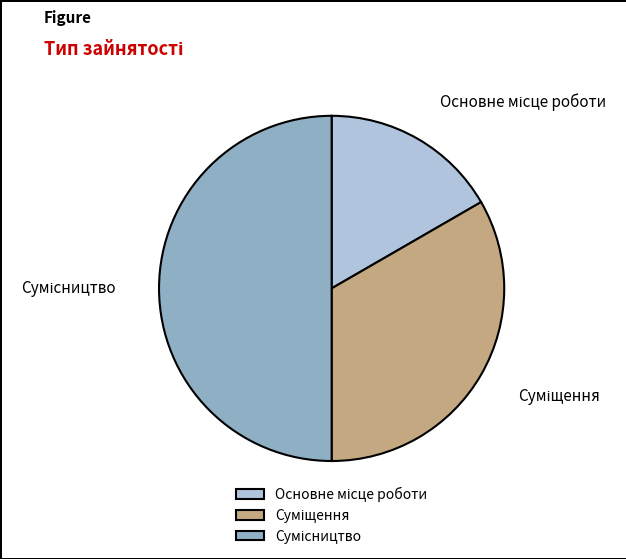

To the nearest percent, what portion does Сумісництво represent?

50%